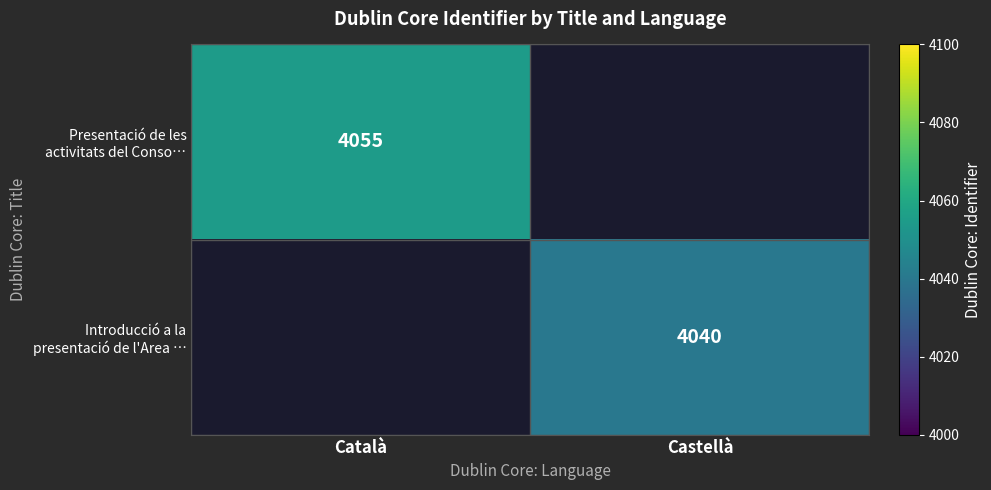

True or false: Introducció a la presentació de l'Area … has a value of 5877.4 at Castellà.

False